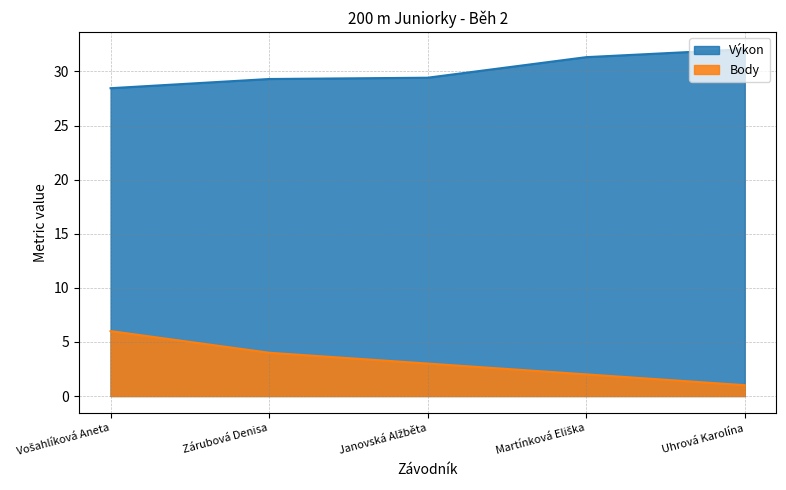

Rank the series by their average value, from highest to lowest.

Výkon, Body